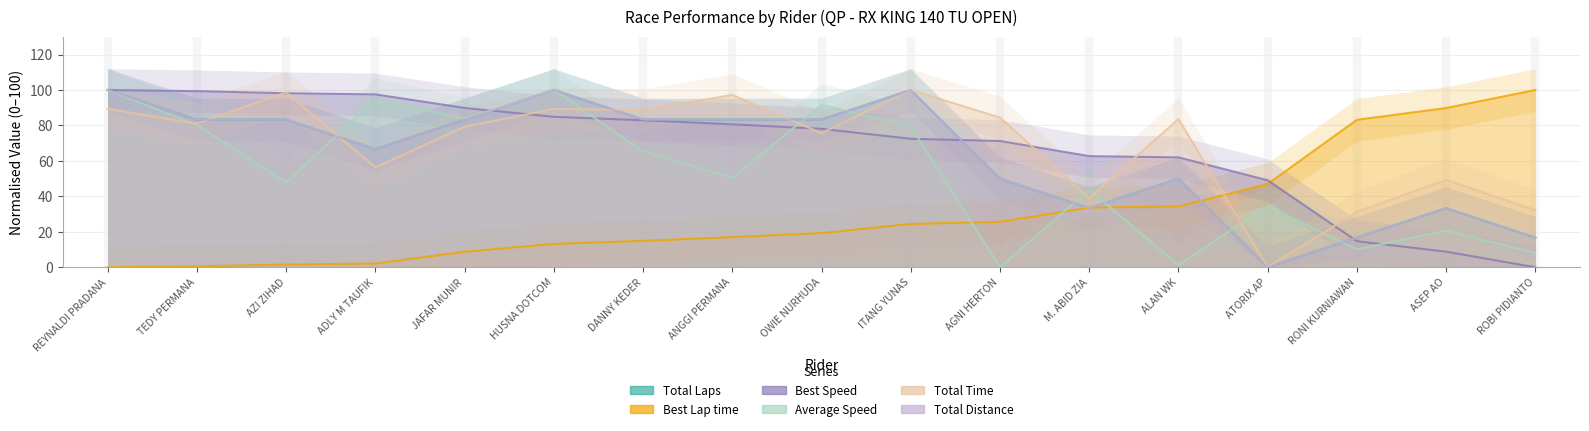

What is the difference between the highest and lowest values at RONI KURNIAWAN?

73.1